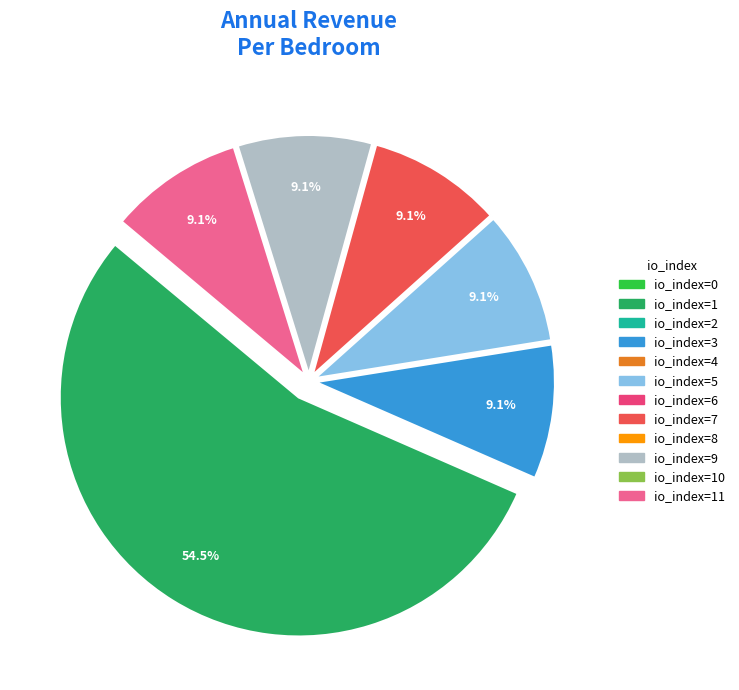

Is there a majority slice in this chart?

Yes